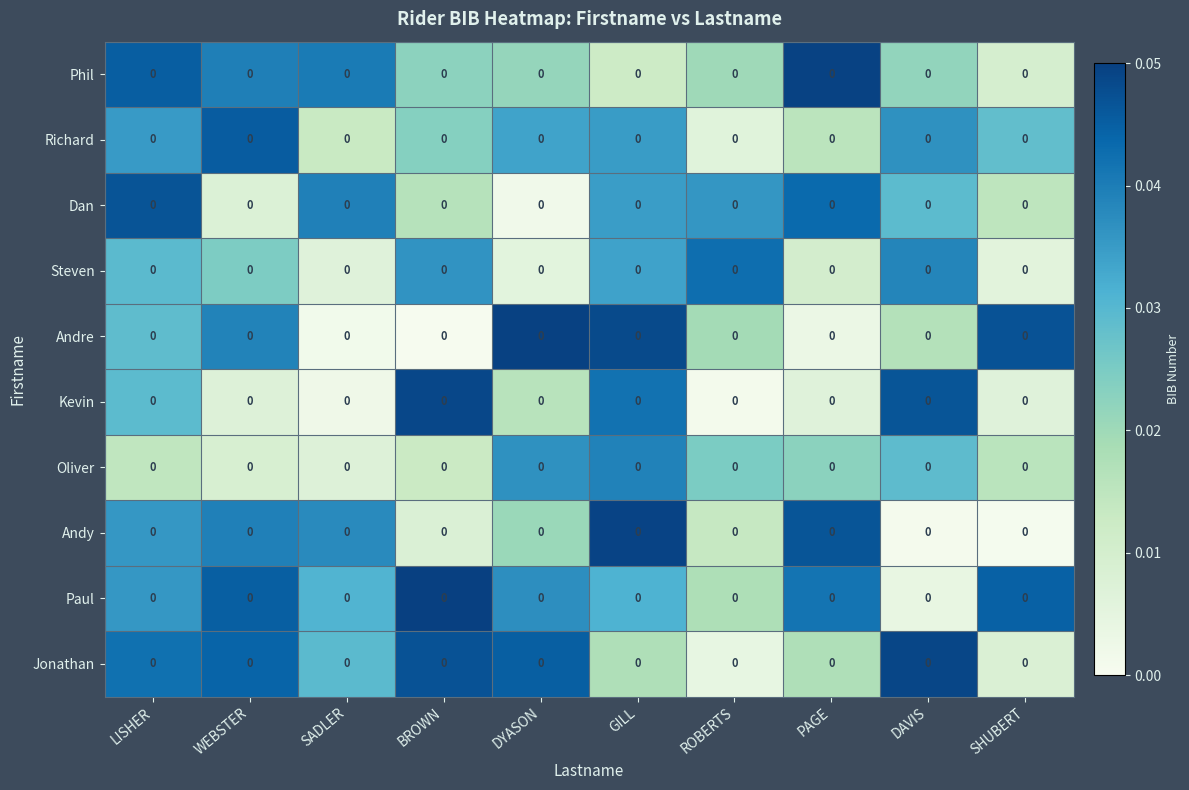

Count the number of categories in the chart.

10